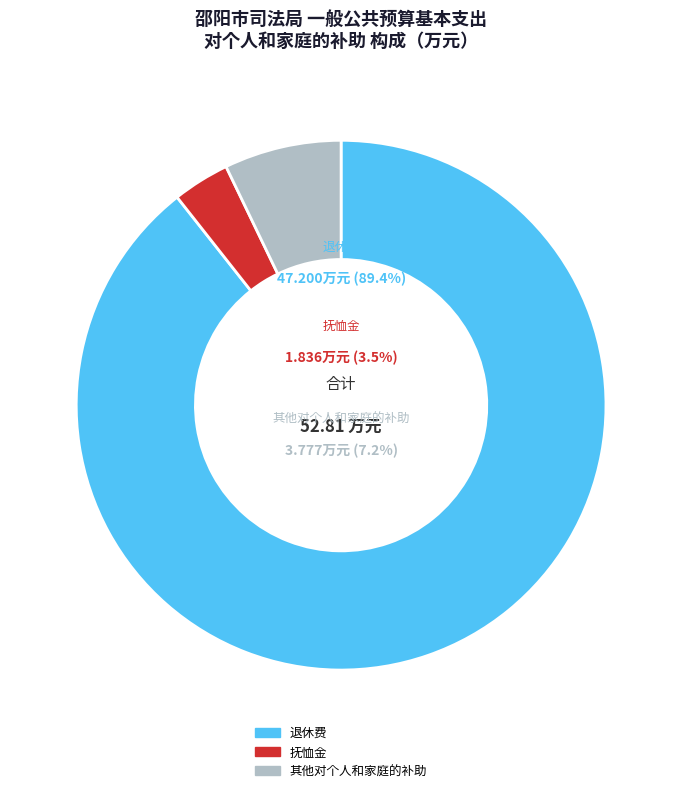

To the nearest percent, what is the difference between the largest and smallest slice percentages?

86%